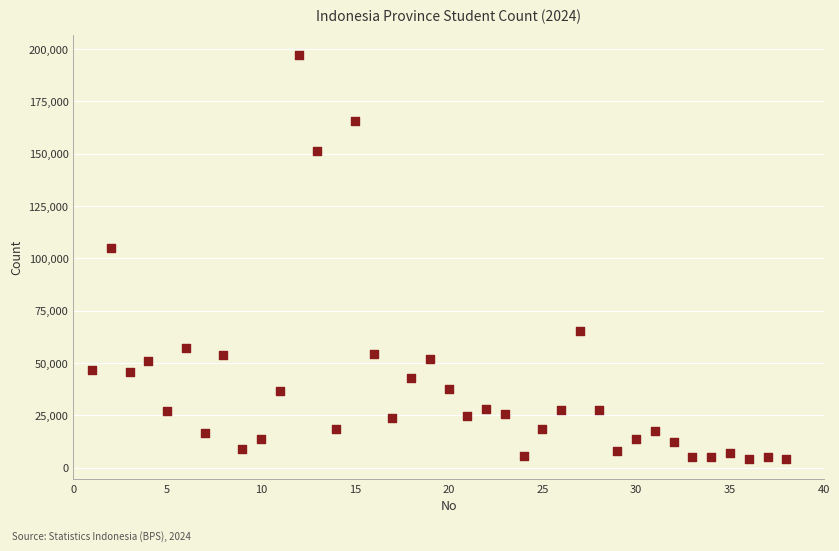

What is the range of X values (max minus min)?

37